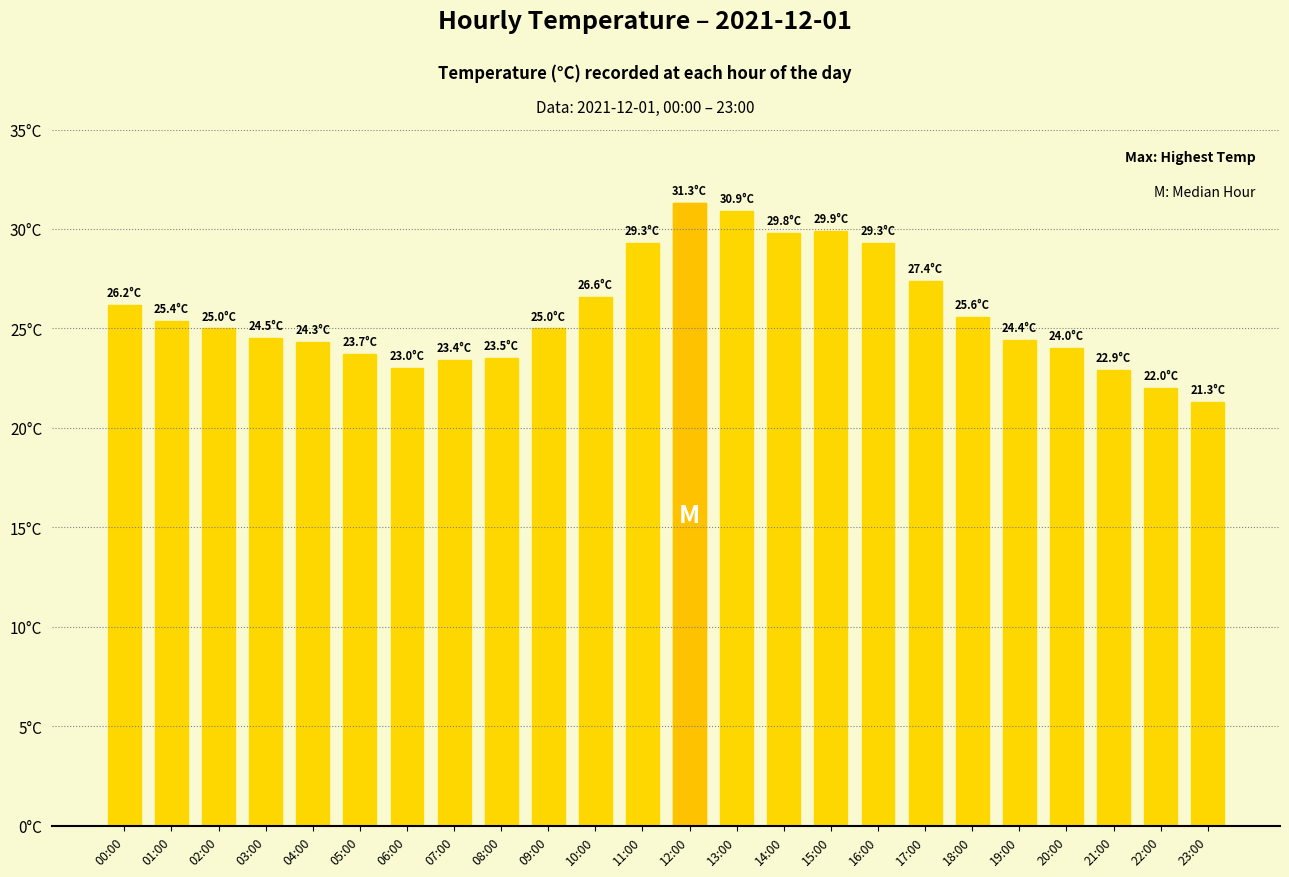

Reading right to left, transcribe all the data shown in this chart.

21.3	22.0	22.9	24.0	24.4	25.6	27.4	29.3	29.9	29.8	30.9	31.3	29.3	26.6	25.0	23.5	23.4	23.0	23.7	24.3	24.5	25.0	25.4	26.2